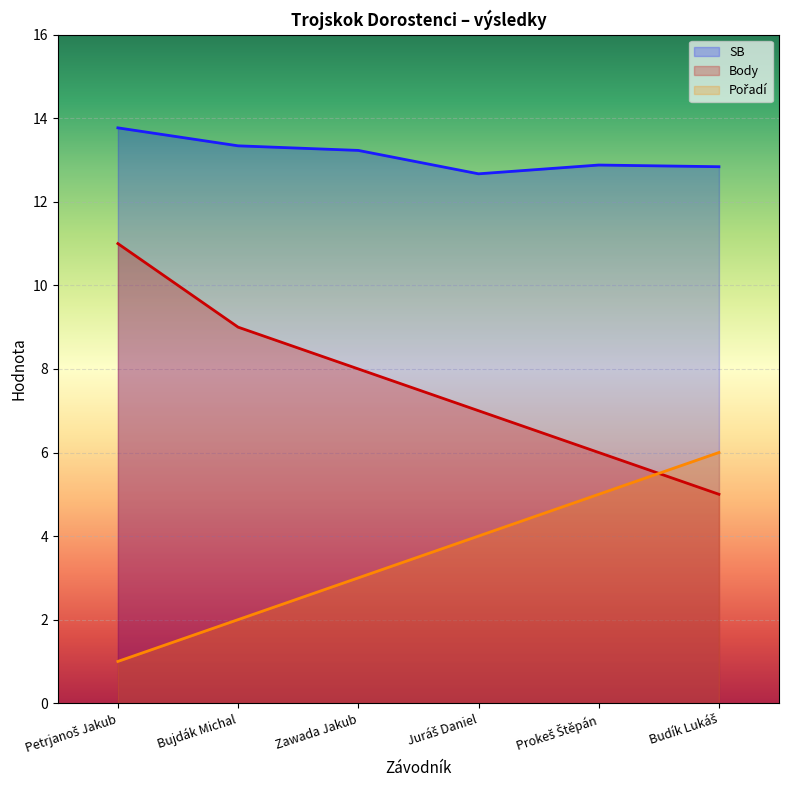

Which category has the lowest value in the Pořadí series?

Petrjanoš Jakub